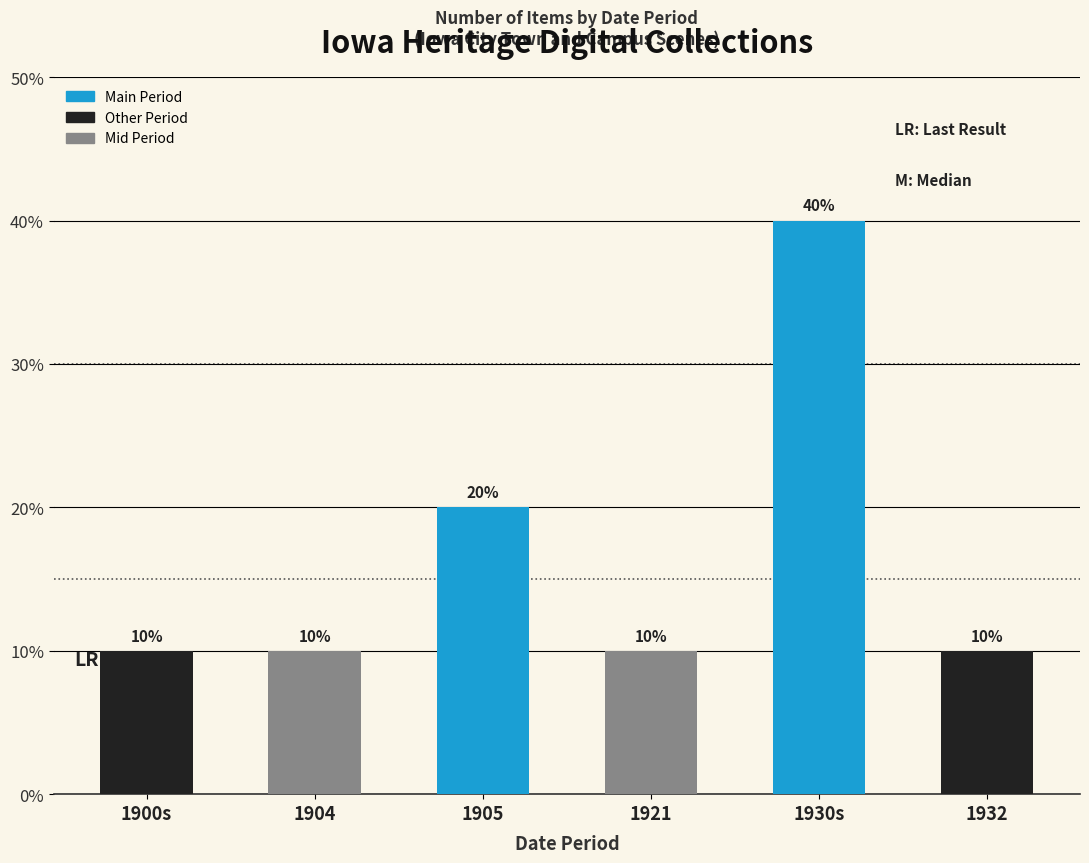

Reading left to right, what are all the values shown in this chart?

1900s=10	1904=10	1905=20	1921=10	1930s=40	1932=10